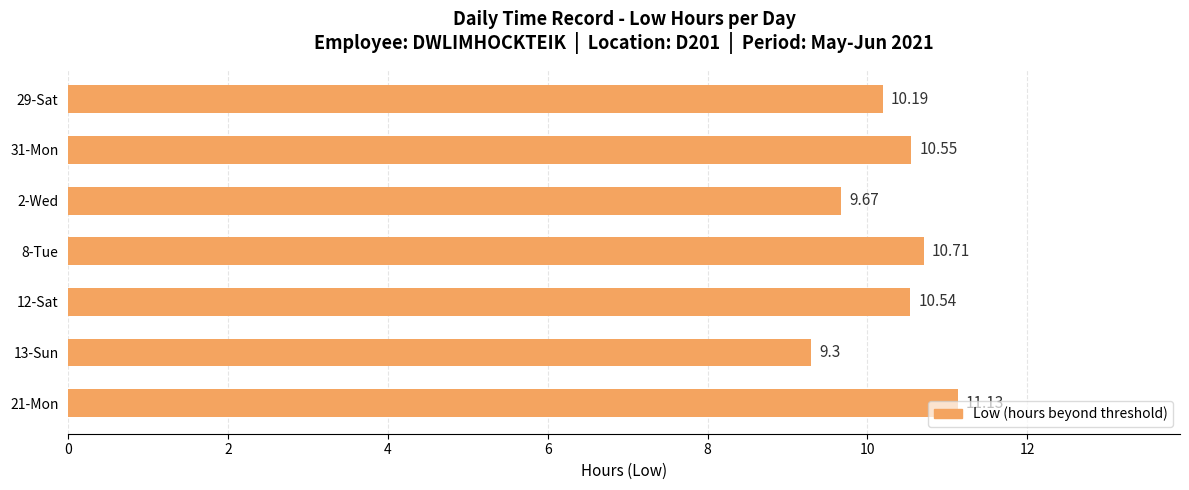

Rank the categories by value from highest to lowest.

21-Mon, 8-Tue, 31-Mon, 12-Sat, 29-Sat, 2-Wed, 13-Sun